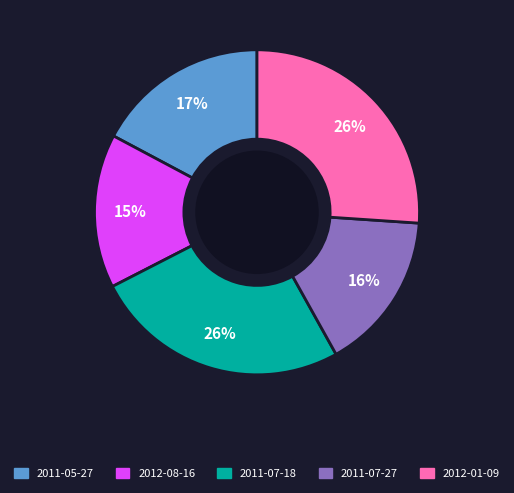

To the nearest percent, what portion does 2011-07-18 represent?

26%